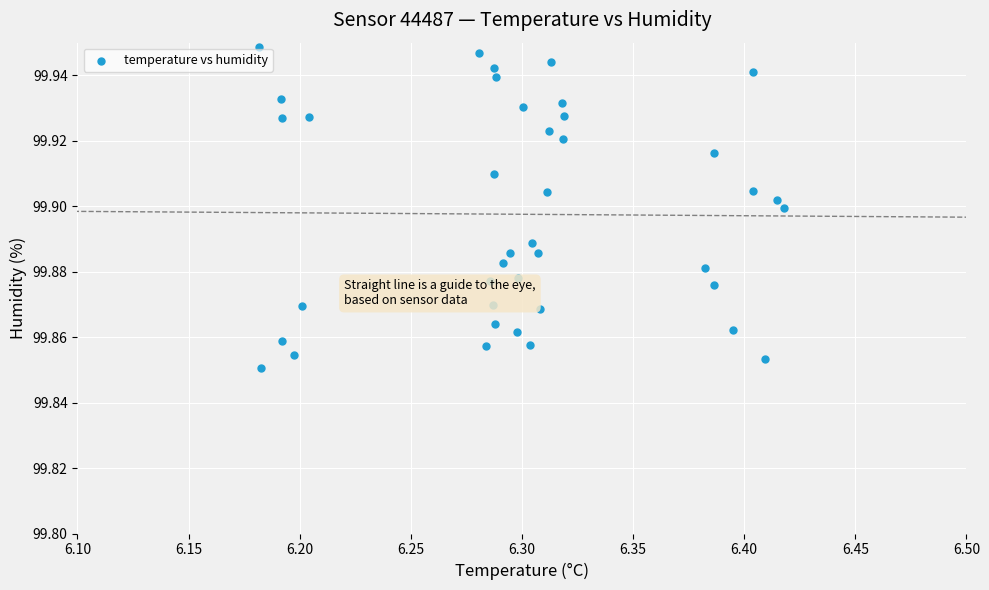

Count the number of points in this scatter plot.

40